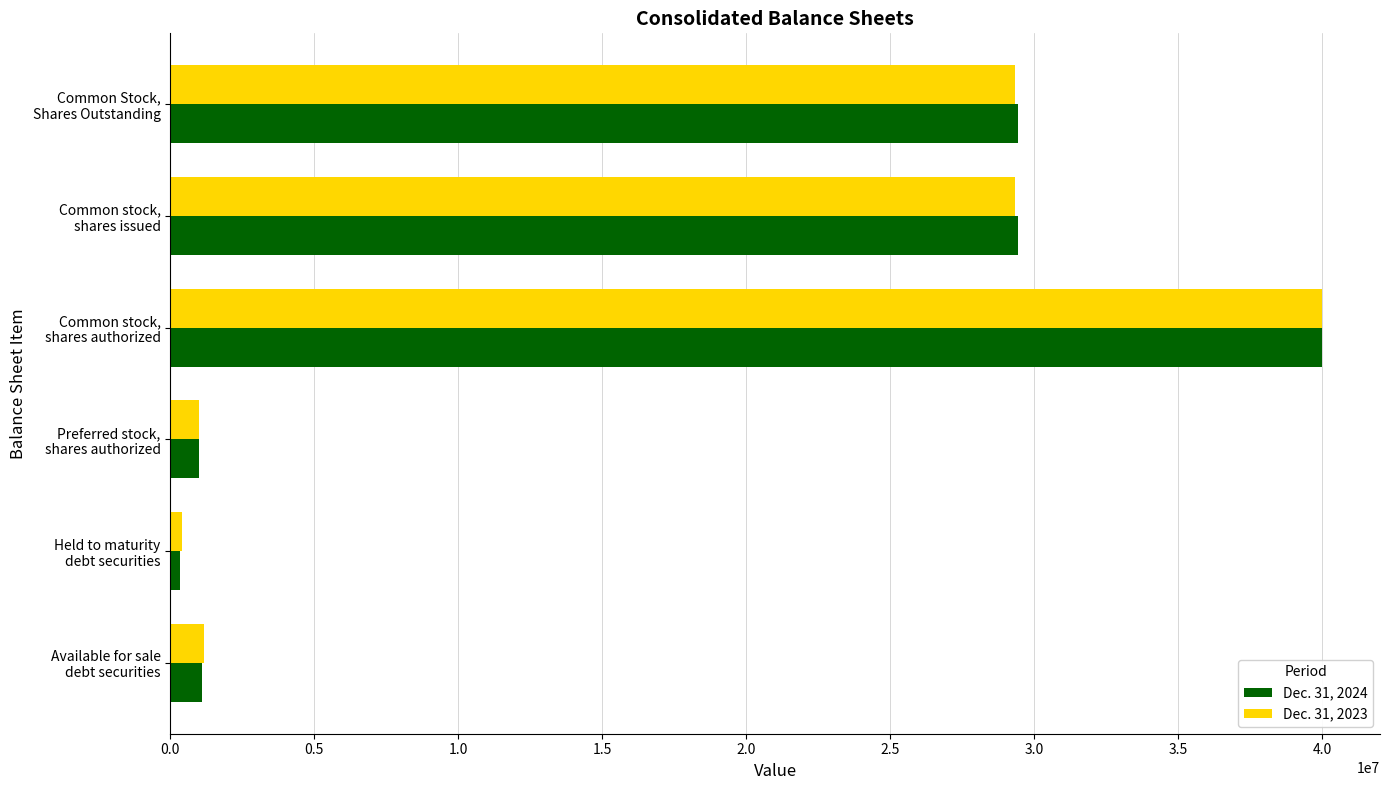

Which series has the largest range (max minus min)?

Dec. 31, 2024